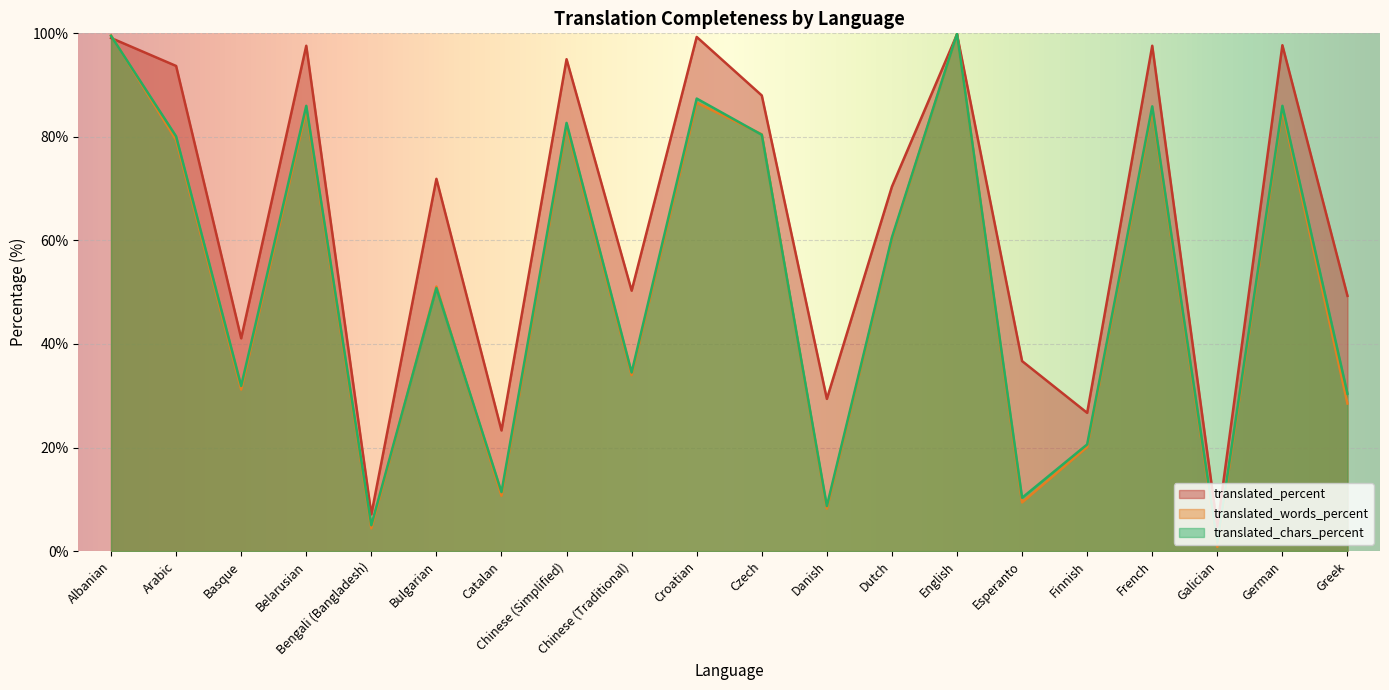

True or false: translated_words_percent has a value of 20.1 at Finnish.

True